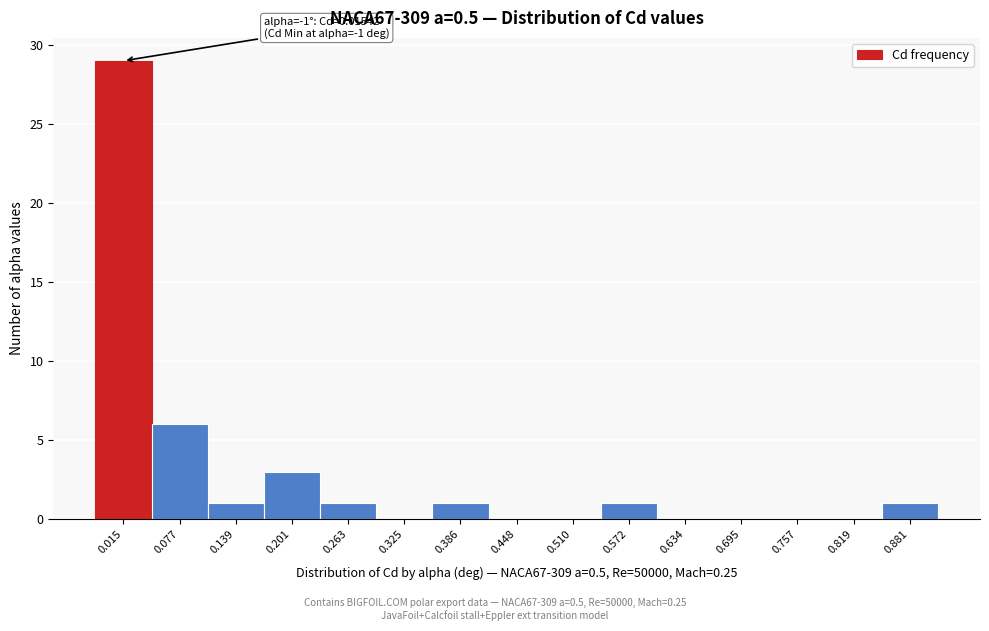

Reading right to left, extract all data points from this chart.

0.881=1	0.819=0	0.757=0	0.695=0	0.634=0	0.572=1	0.510=0	0.448=0	0.386=1	0.325=0	0.263=1	0.201=3	0.139=1	0.077=6	0.015=29